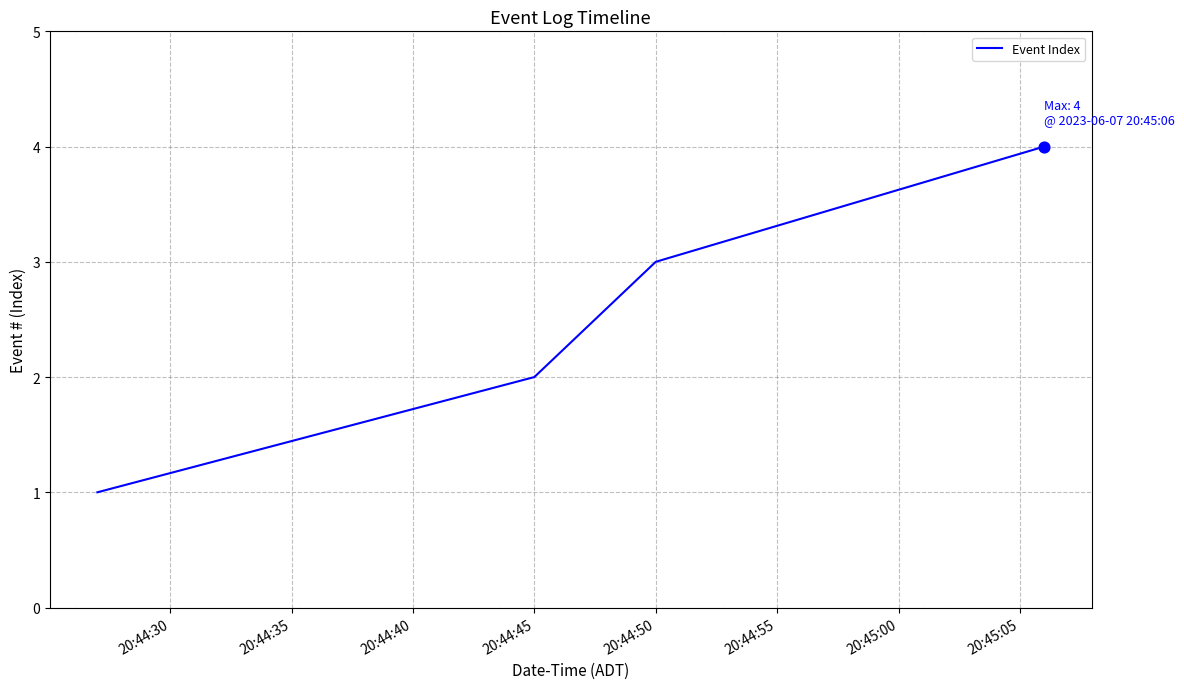

What is the greatest value displayed?

4